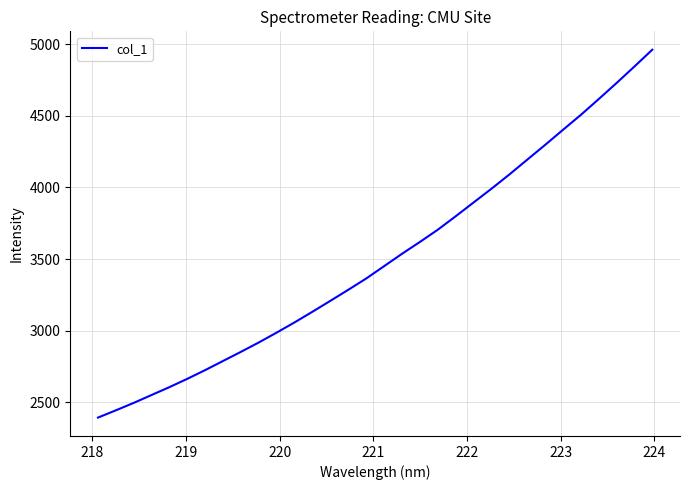

What is the maximum value shown in the chart?

4960.3